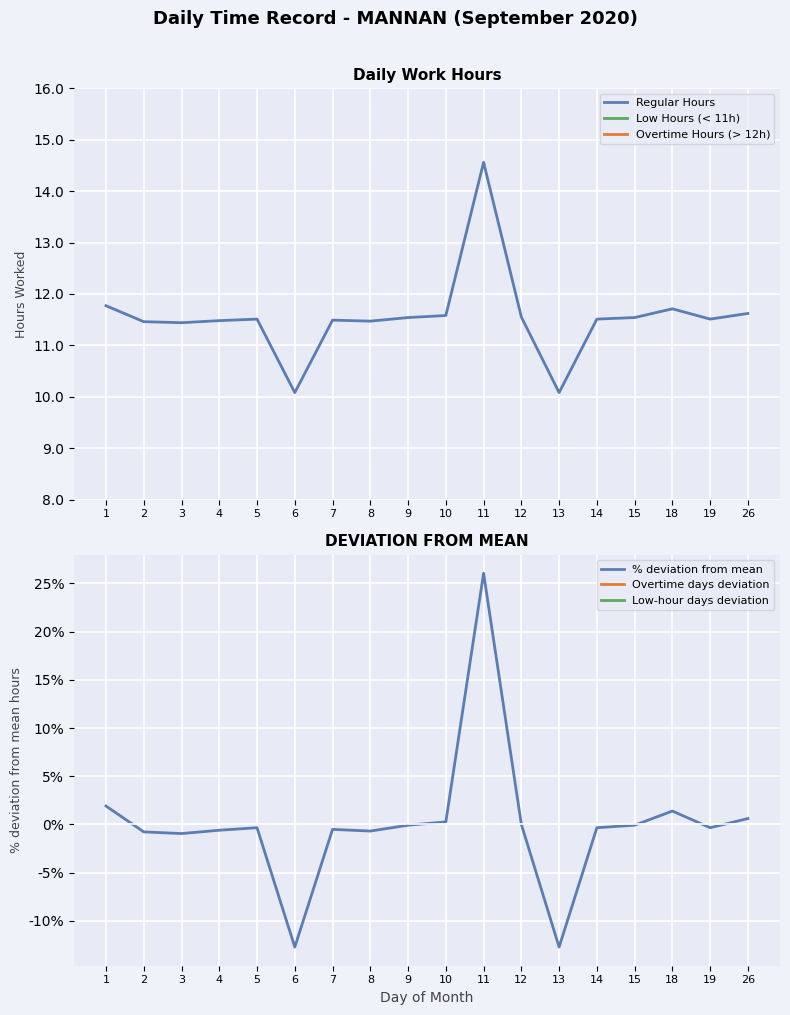

At how many categories does at least one series exceed -12?

18